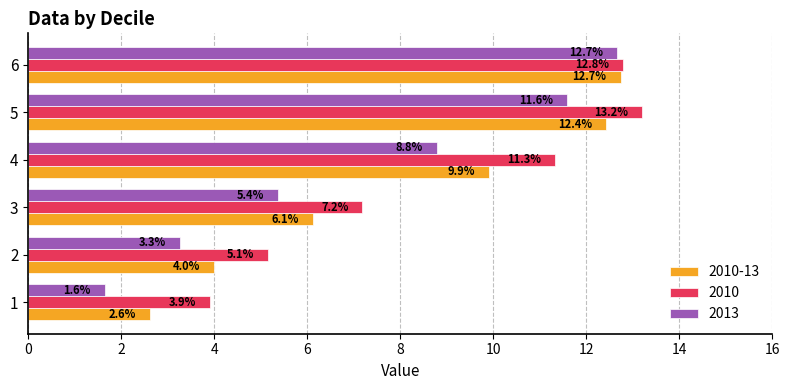

What is the spread (max minus min) of values at 3?

1.8